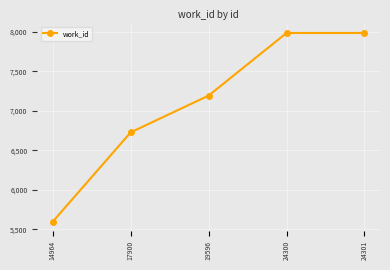

Reading left to right, list all the values displayed in this chart.

14964=5598	17900=6727	19596=7192	24300=7984	24301=7984